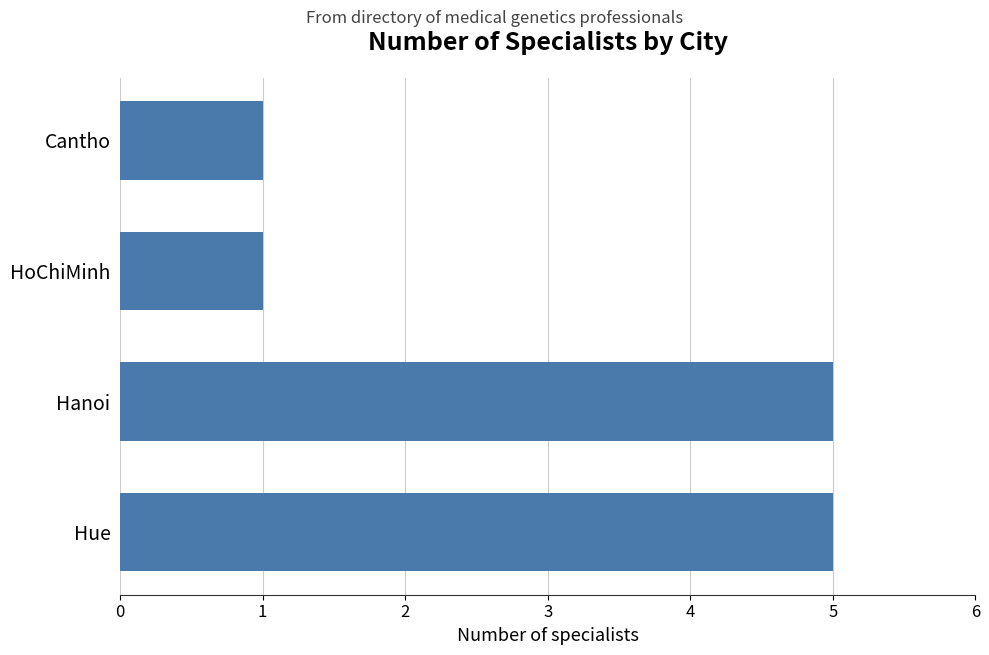

Count the values in the range 1 to 5.

4